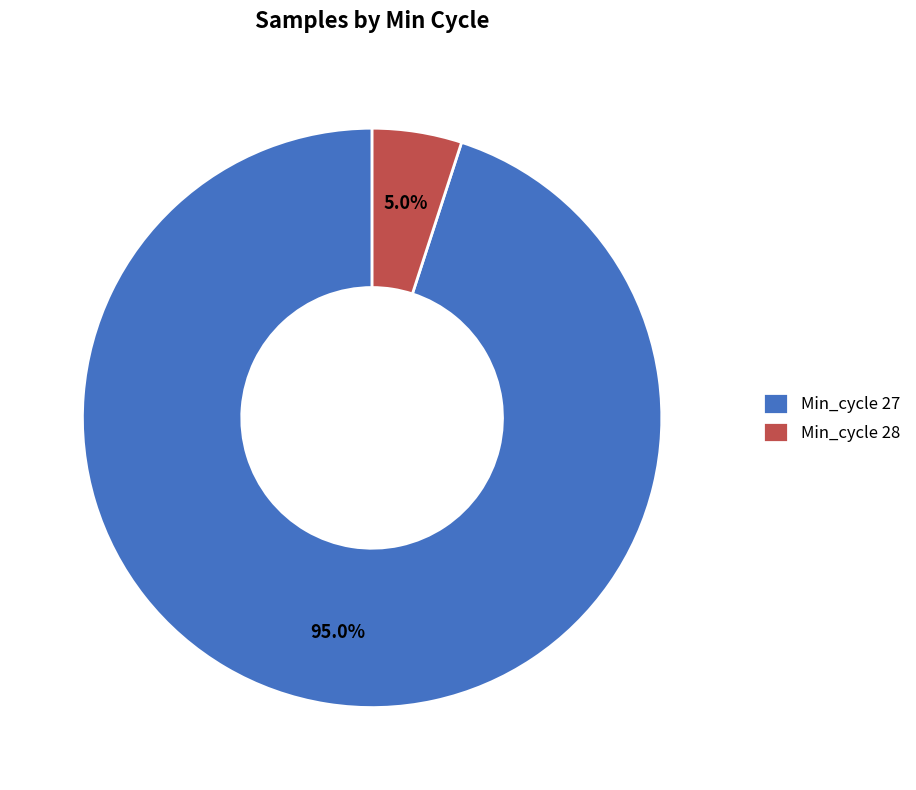

Is there any slice that represents more than half of the pie?

Yes